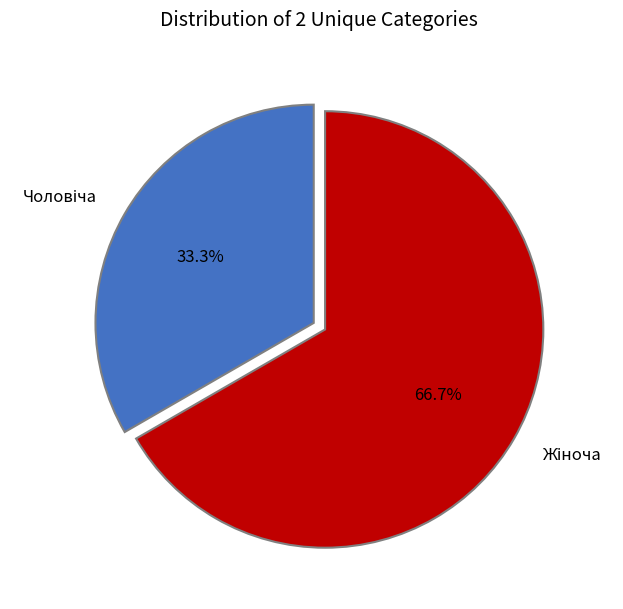

Is there any slice that represents more than half of the pie?

Yes